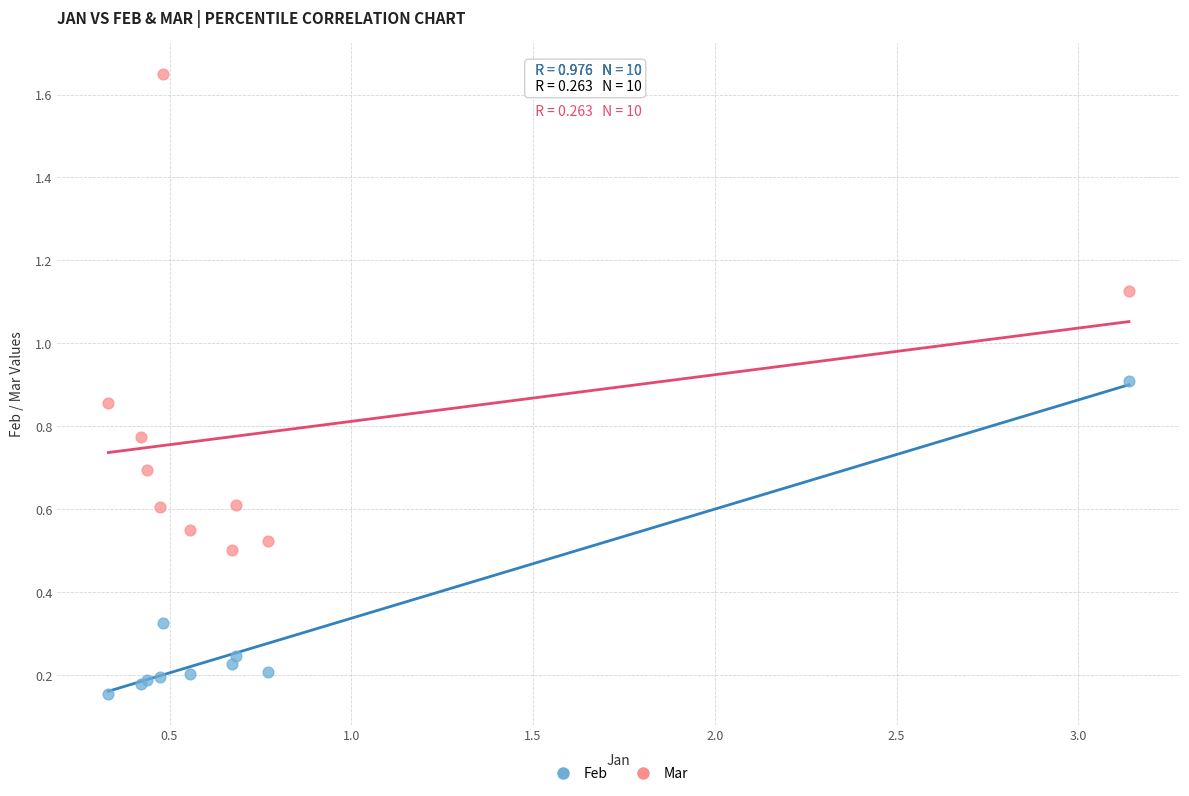

Which series contains the highest Y value?

Mar